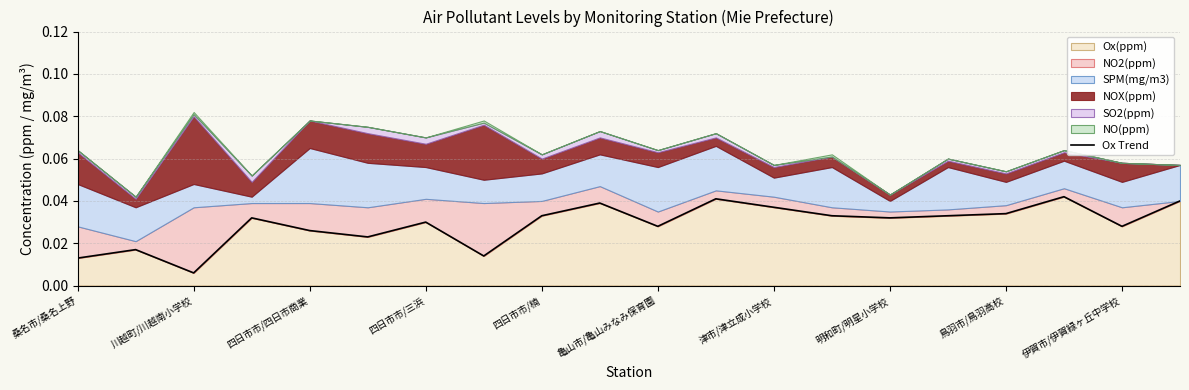

Where is Ox(ppm) nearest to the value 0?

川越町/川越南小学校